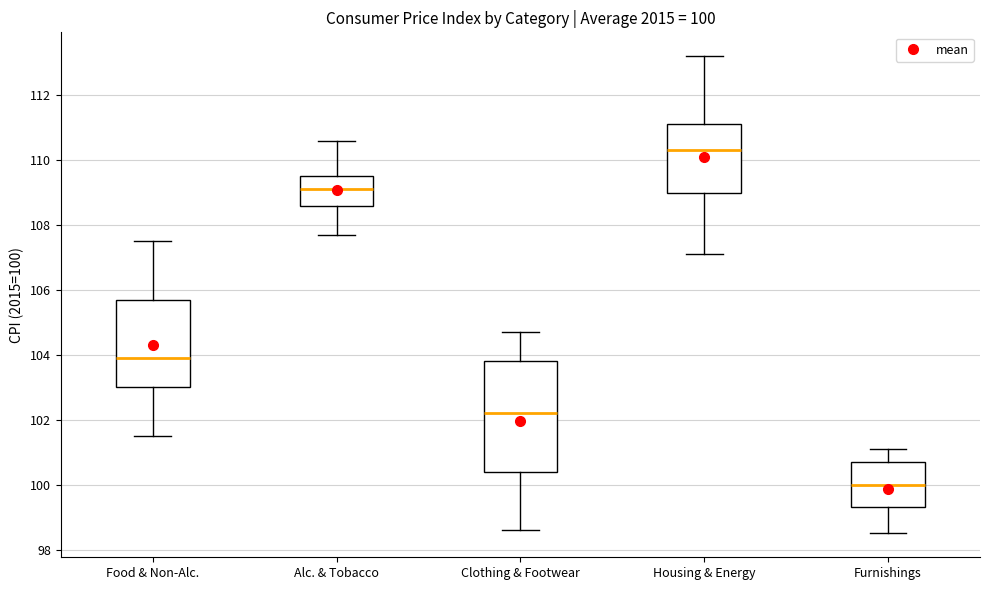

Which box has the highest median line?

Housing & Energy